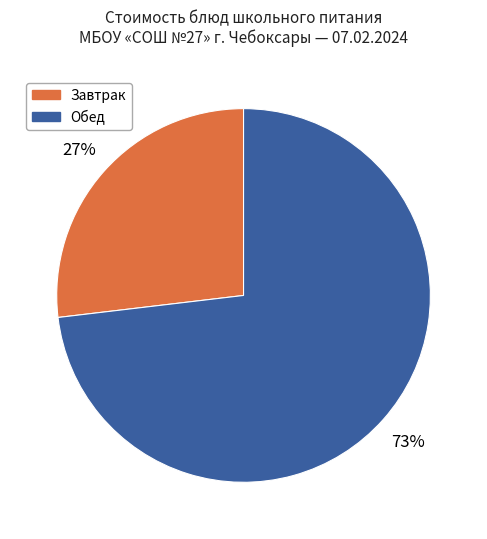

Which slice is the smallest?

Завтрак